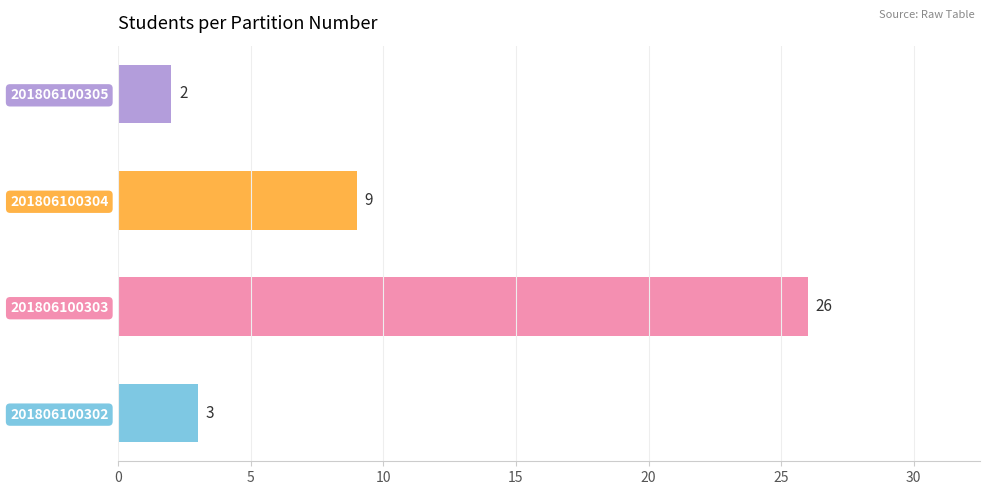

Rank the categories by value from highest to lowest.

201806100303, 201806100304, 201806100302, 201806100305